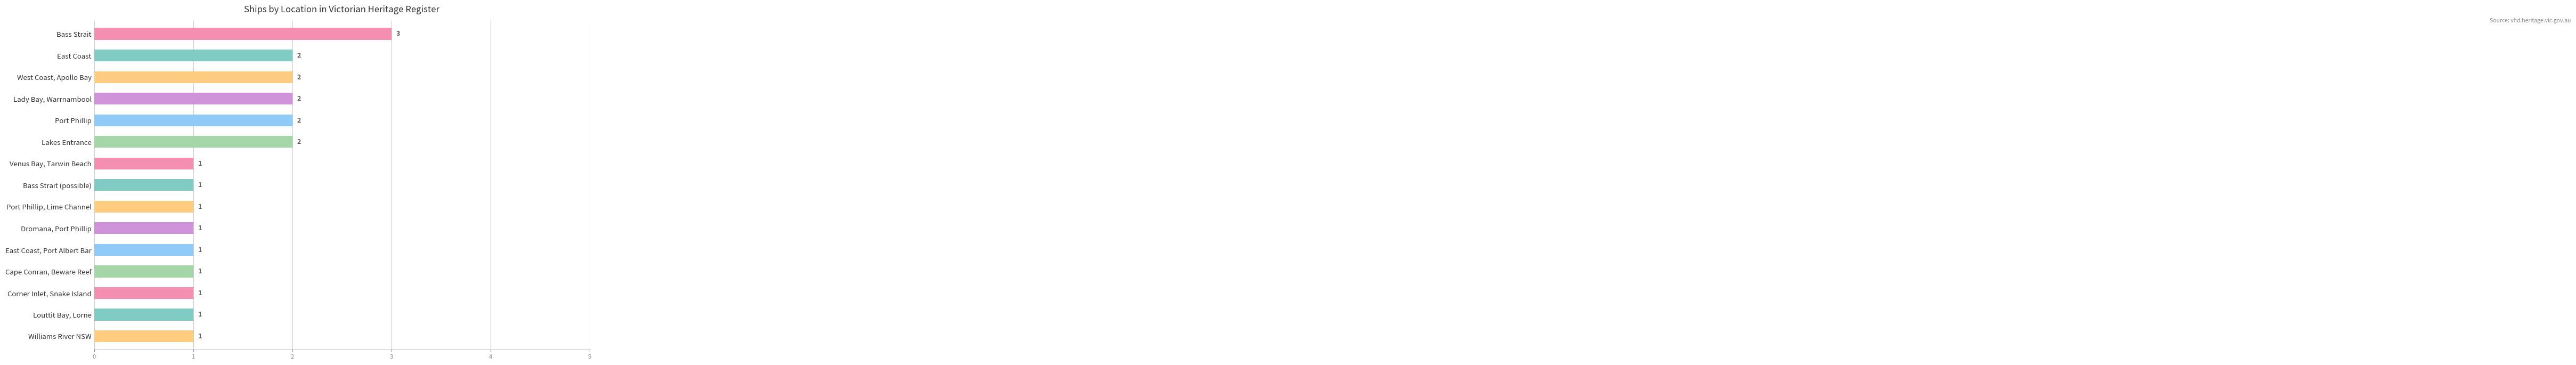

Is it true that the value at East Coast is 0?

False